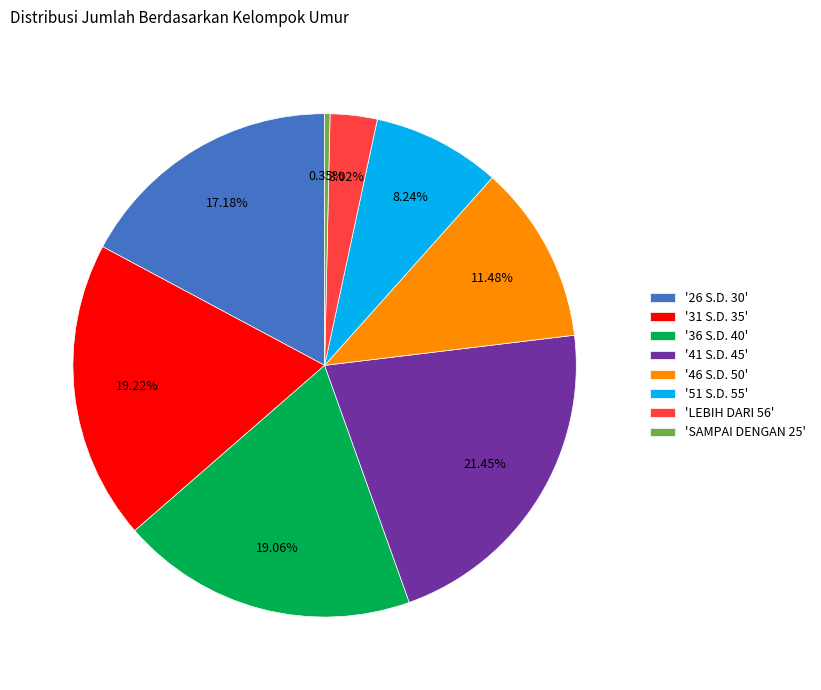

Combined, do '26 S.D. 30' and '46 S.D. 50' account for over 50%?

No